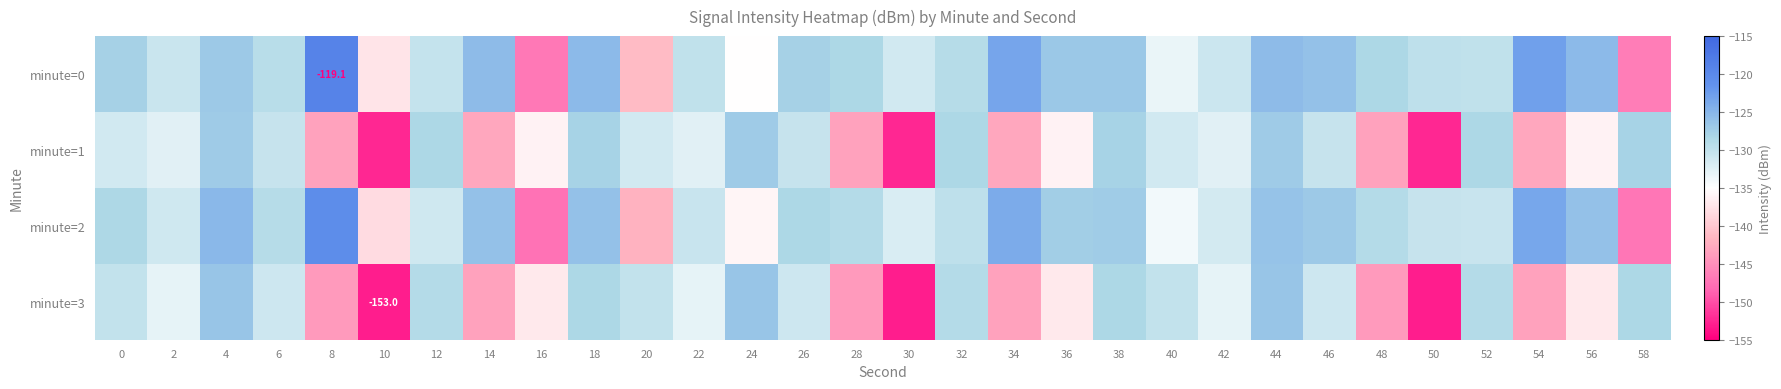

Which series has the largest total across all categories?

minute=0